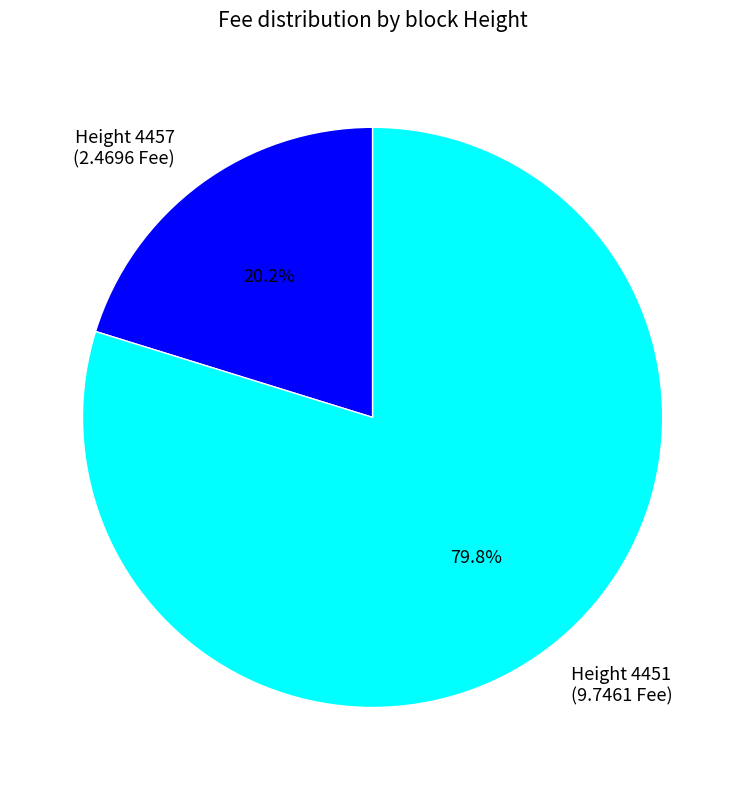

To the nearest percent, what is the difference between the largest and smallest slice percentages?

60%